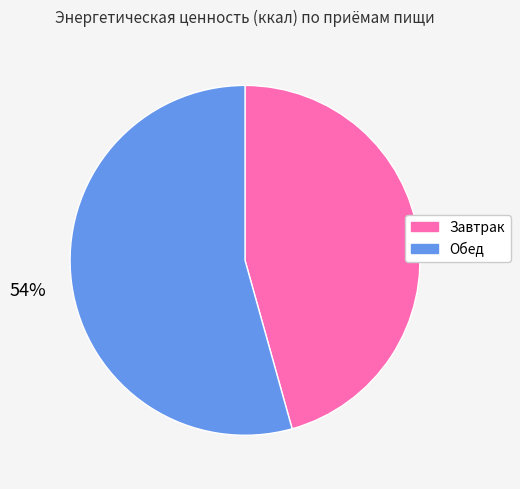

Rank the categories by value from highest to lowest.

Обед, Завтрак